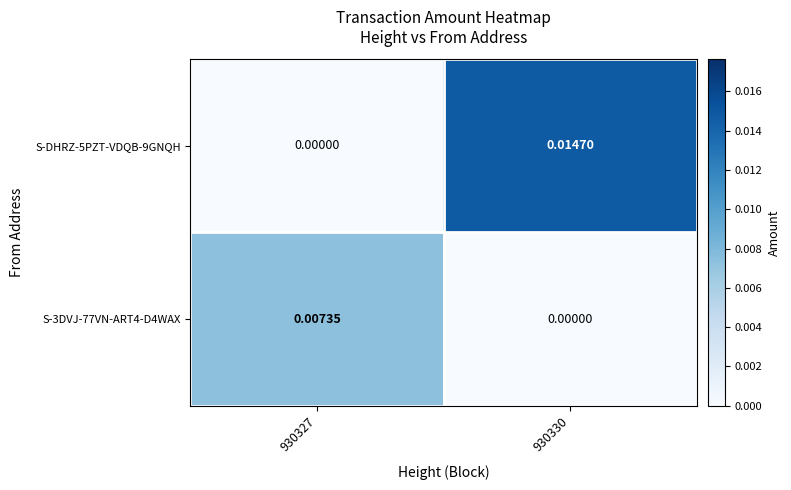

Is the value of S-DHRZ-5PZT-VDQB-9GNQH at 930330 greater than the value of S-3DVJ-77VN-ART4-D4WAX at 930330?

Yes